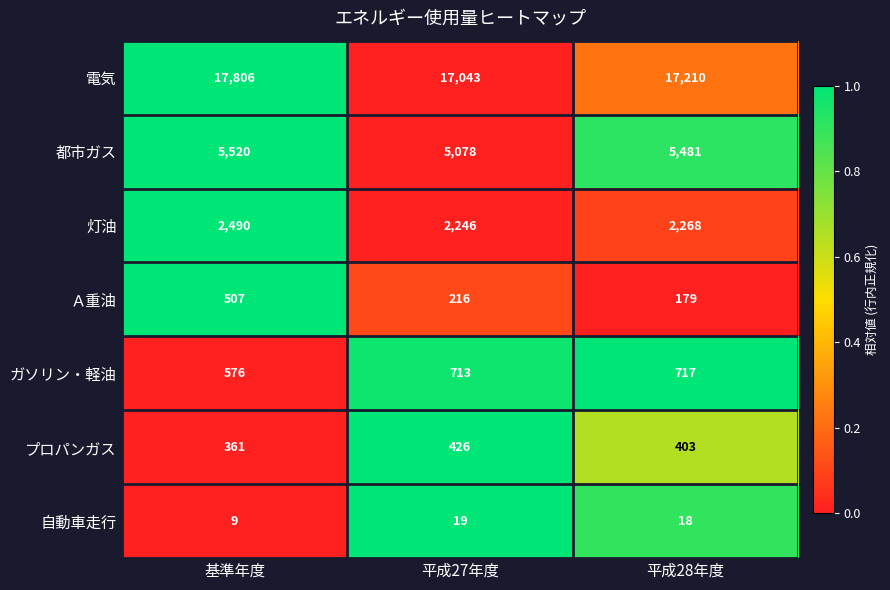

What is the spread (max minus min) of values at 平成27年度?

17024